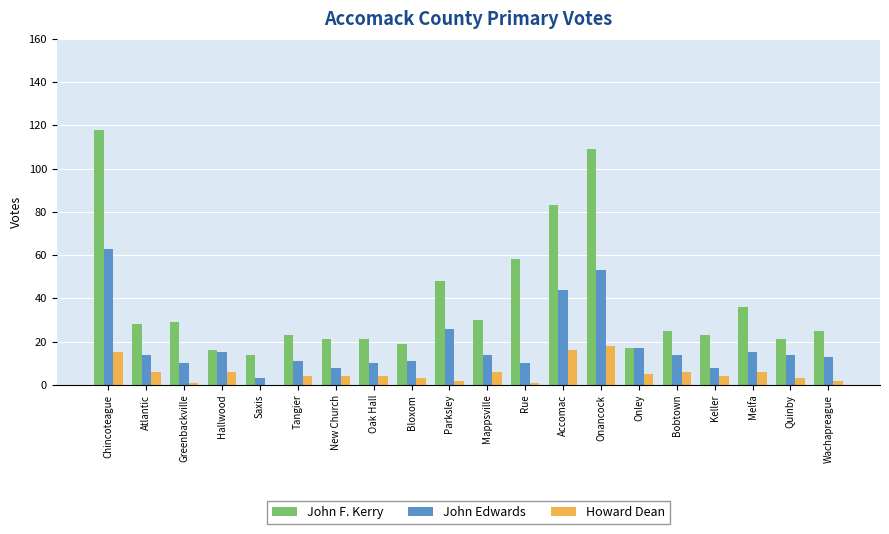

Where is John F. Kerry nearest to the value 66?

Rue